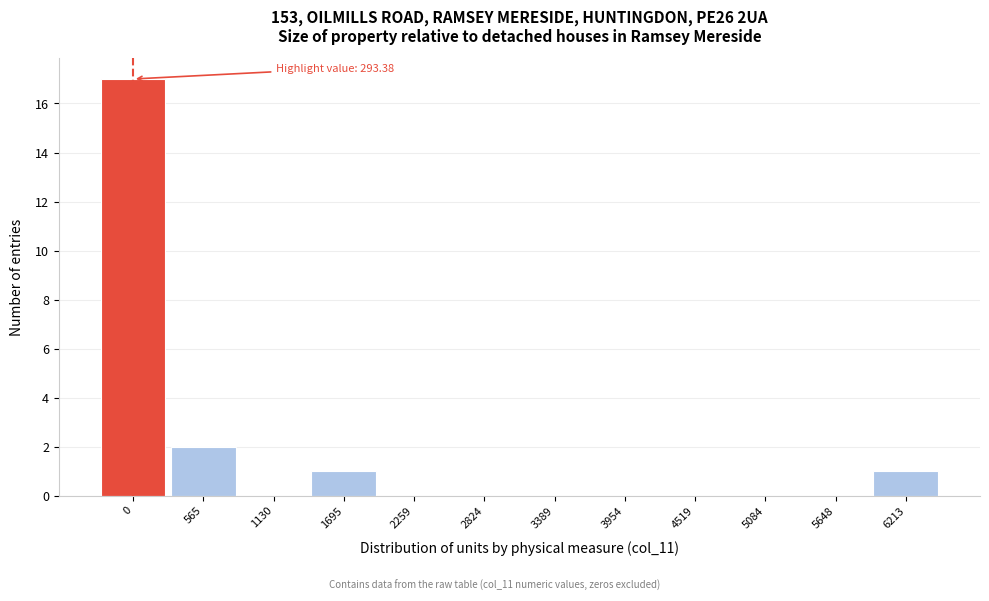

Reading left to right, extract all data points from this chart.

0=17	565=2	1130=0	1695=1	2259=0	2824=0	3389=0	3954=0	4519=0	5084=0	5648=0	6213=1